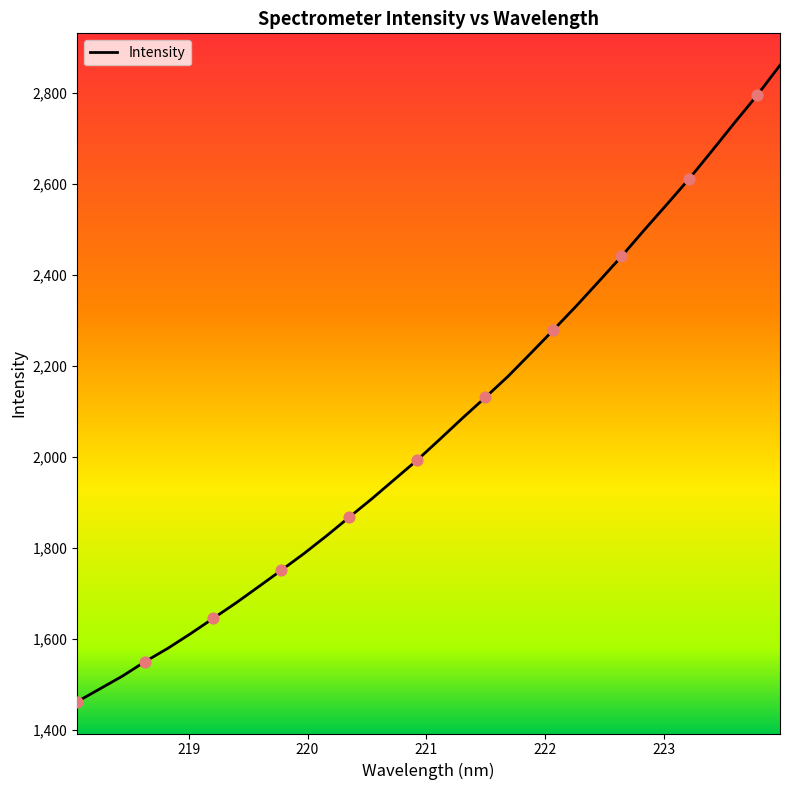

What is the minimum value shown in the chart?

1462.5